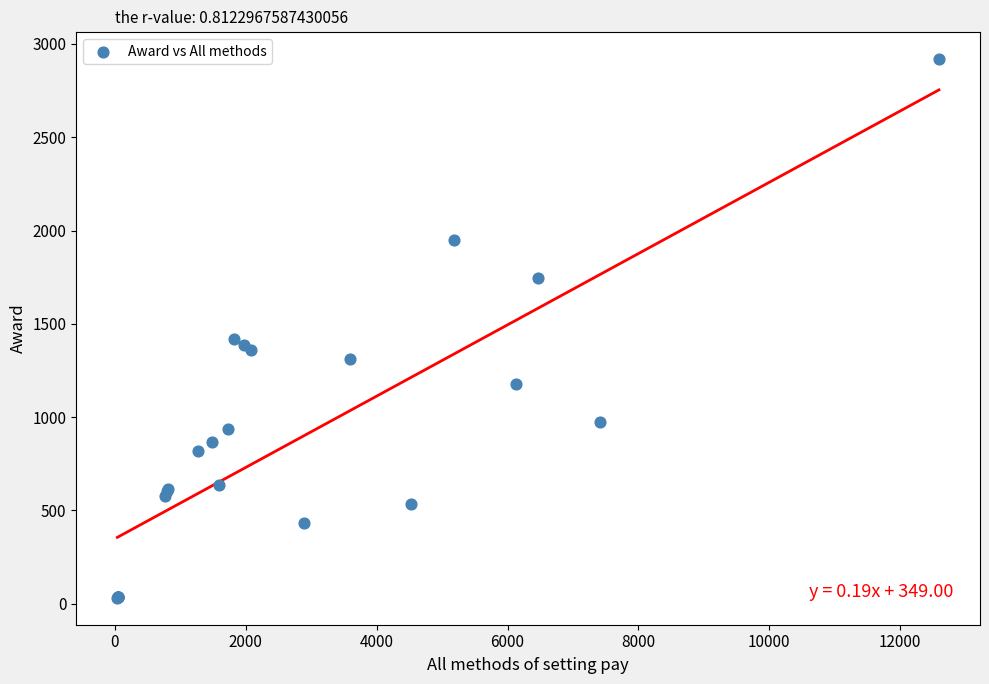

What Y value in the scatter plot is closest to 1475?

1420.5